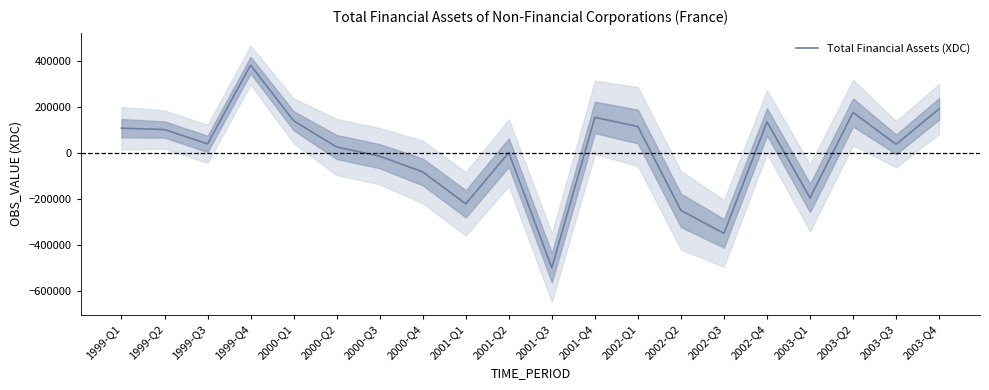

What is the minimum value shown in the chart?

-499246